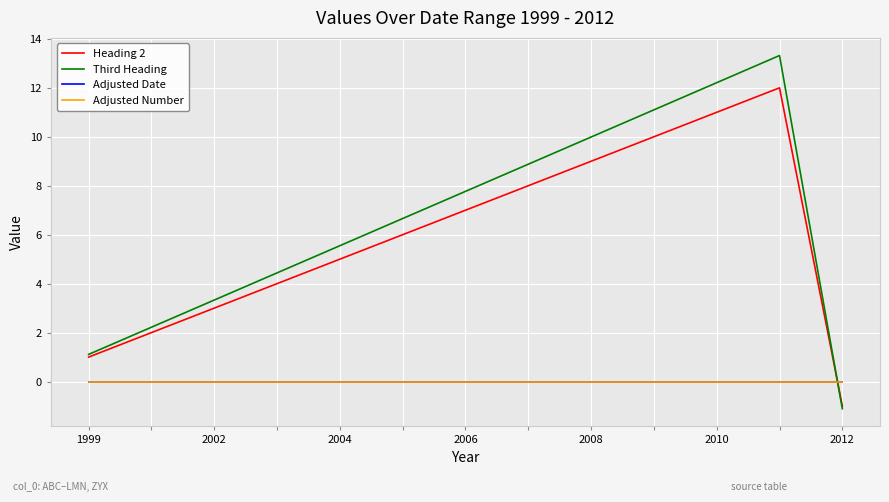

Which series has the largest total across all categories?

Third Heading